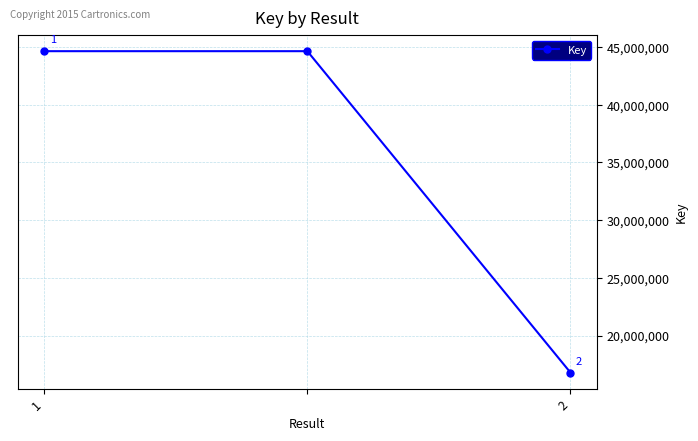

Reading left to right, list all the values displayed in this chart.

44644181	44644181	16795879